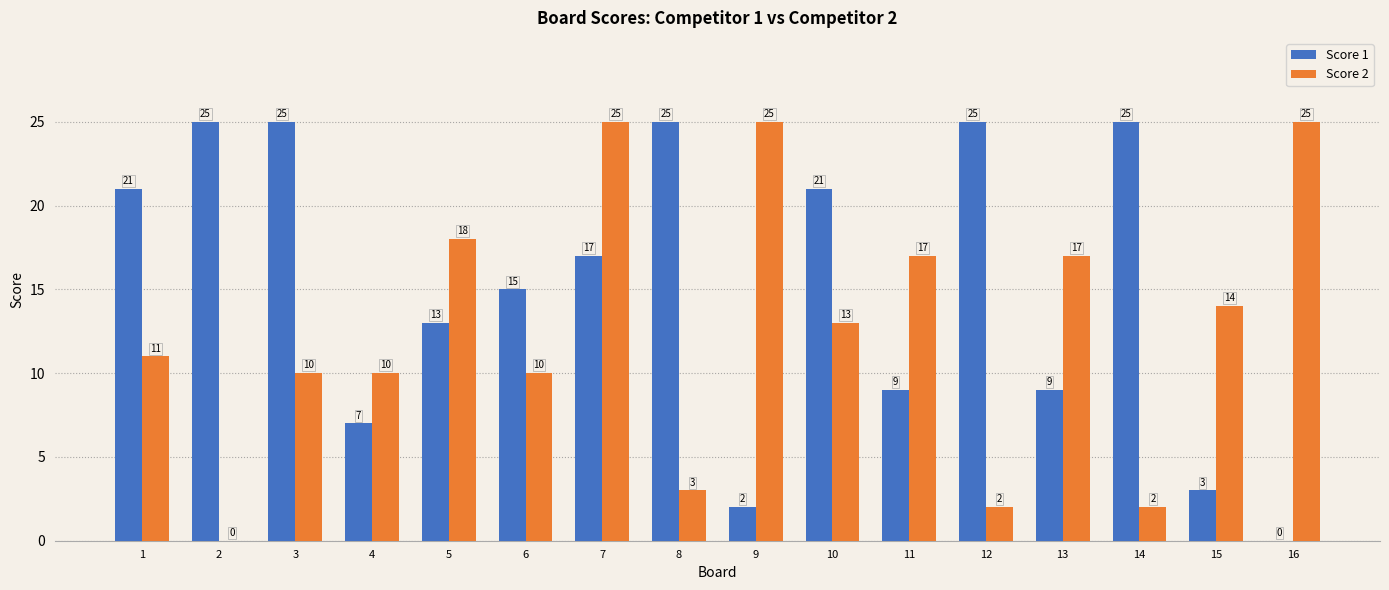

Which series changed the most between 2 and 4?

Score 1